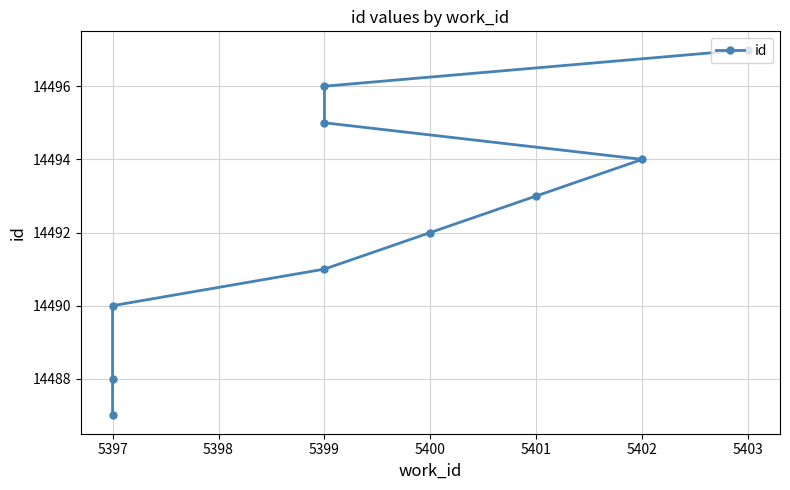

What position from the left is 5401?

6